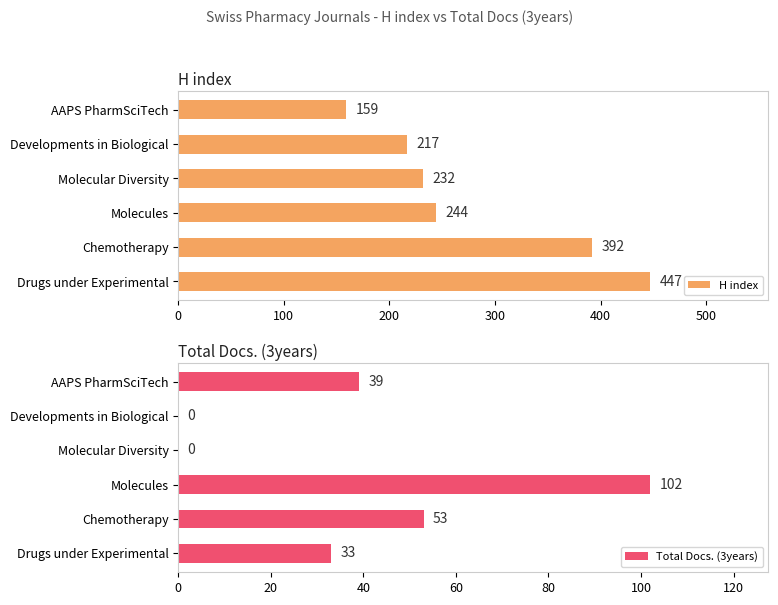

List the series in order of their peak value, lowest first.

Total Docs. (3years), H index